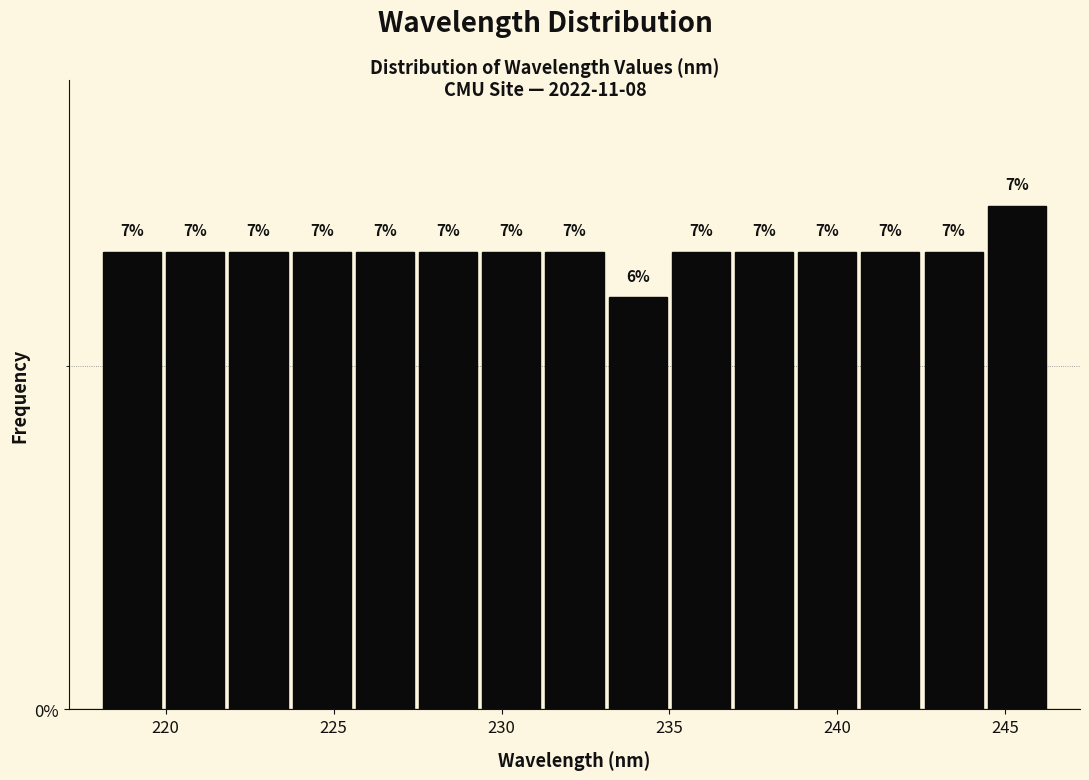

Read against the x-axis, roughly where is the centre of the tallest bar?

245.5